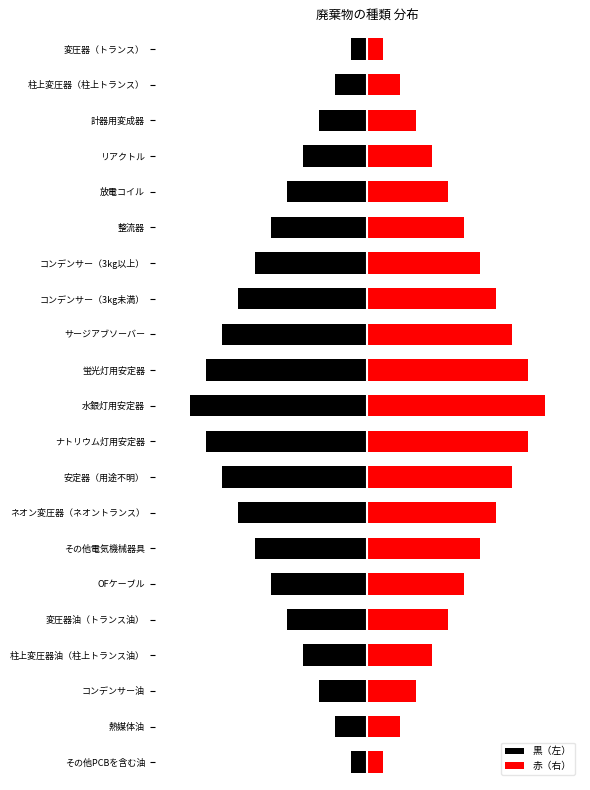

How many 黒（左） values are between -8 and -3?

12